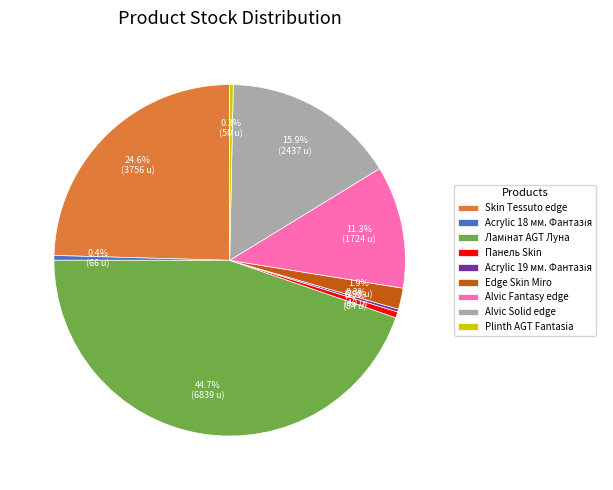

To the nearest percent, what is the difference between the largest and smallest slice percentages?

44%